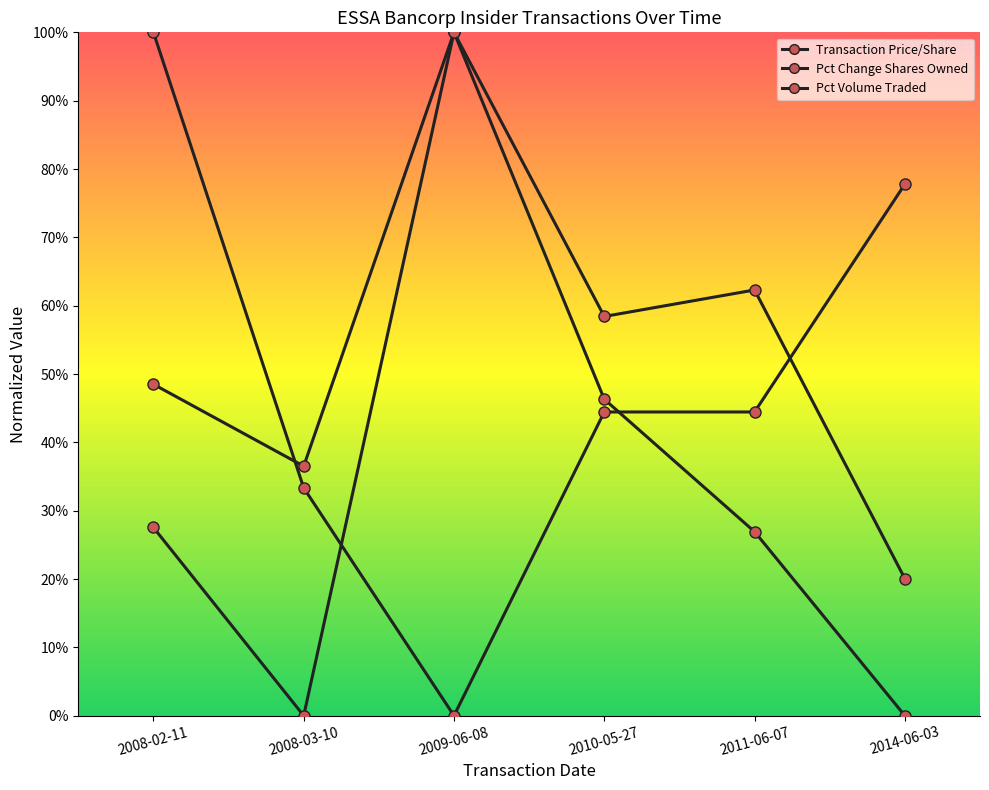

The value of pctVolumeTraded at 2008-03-10 is 0.3. True or false?

False